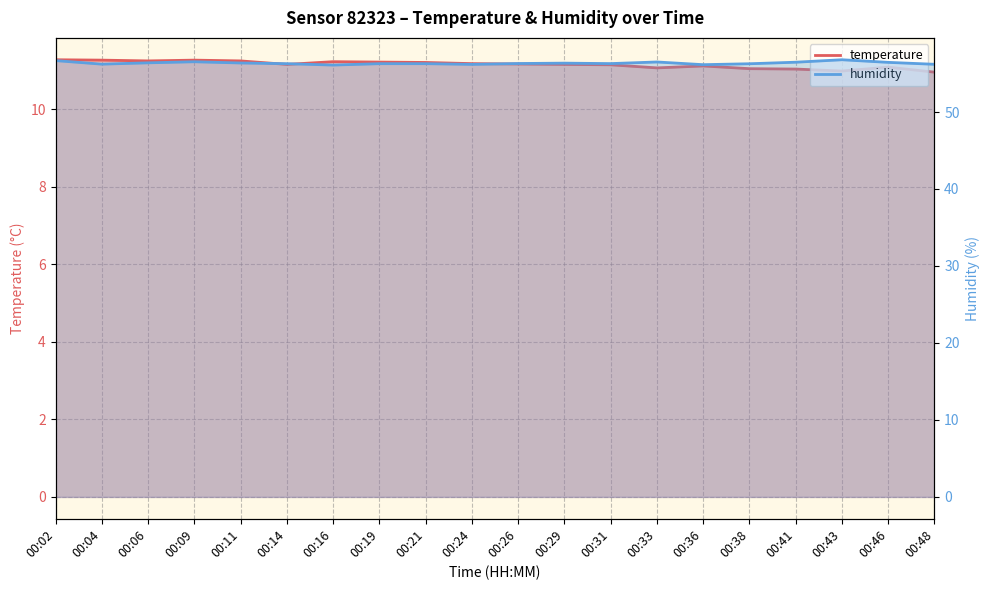

What is the maximum value shown in the chart?

56.8